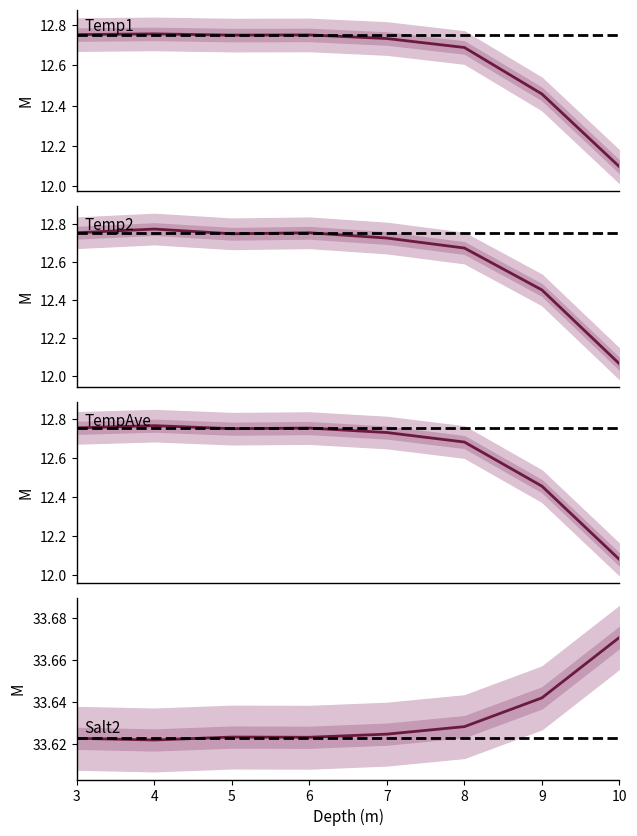

In TempAve, how many points are lower than both neighbors (excluding endpoints)?

1